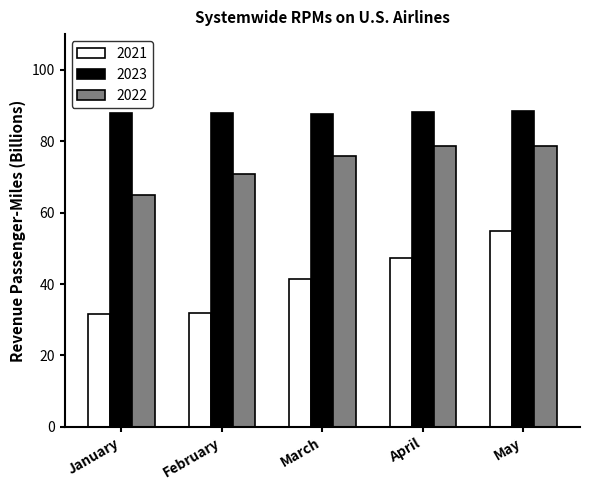

What is the smallest value displayed?

31.6